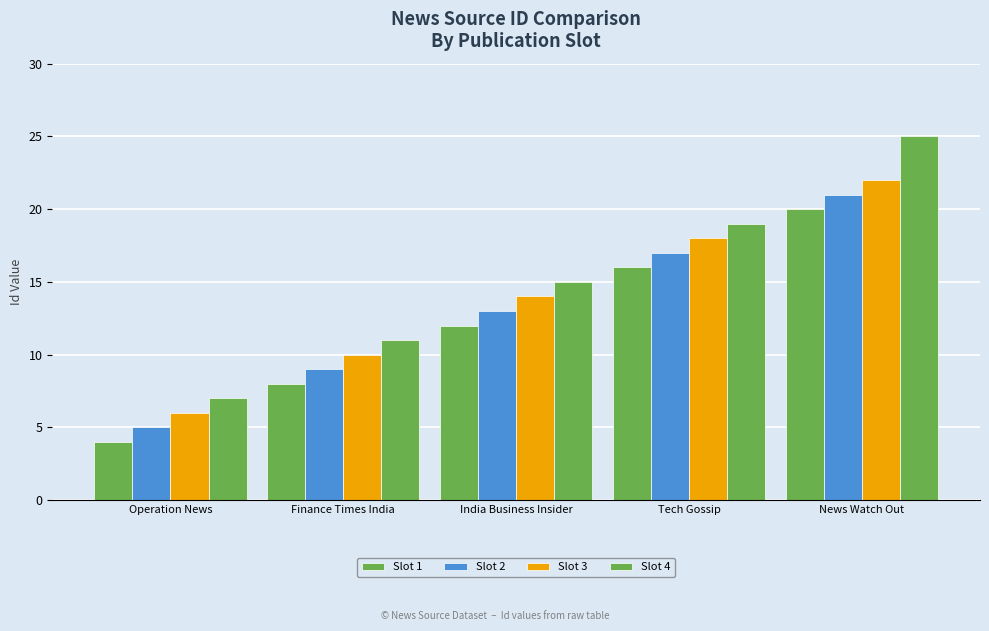

Which series has the largest total across all categories?

Slot 4